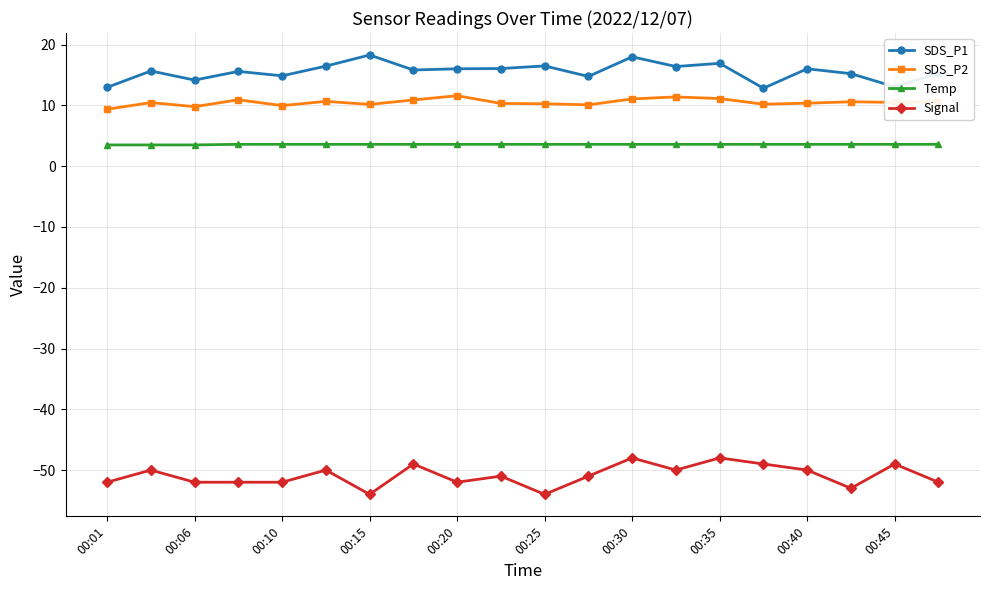

In SDS_P2, how many points are higher than both neighbors (excluding endpoints)?

6